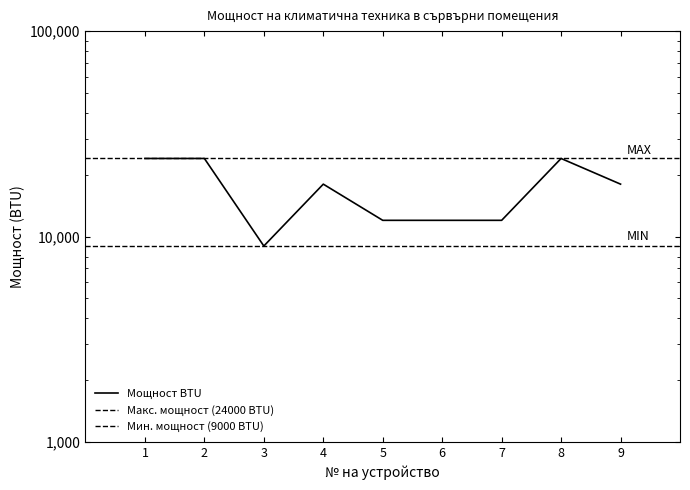

True or false: there are more than 0 points higher than both neighbors.

True